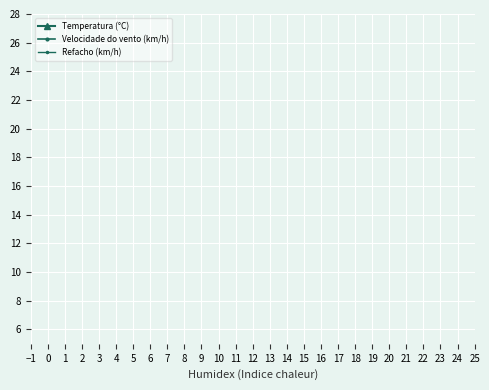

Is it true that Velocidade do vento (km/h) equals 8.0 at 4?

True